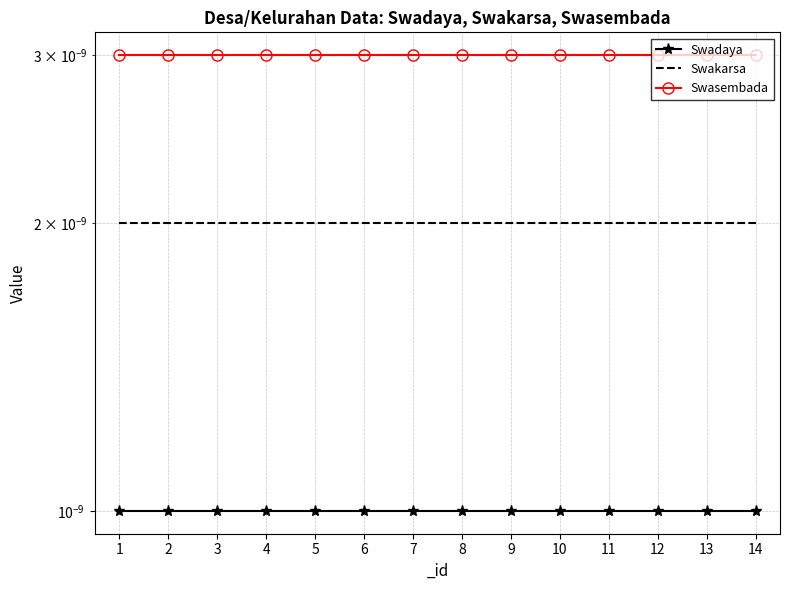

What are all the series names shown in the legend?

Swadaya, Swakarsa, Swasembada